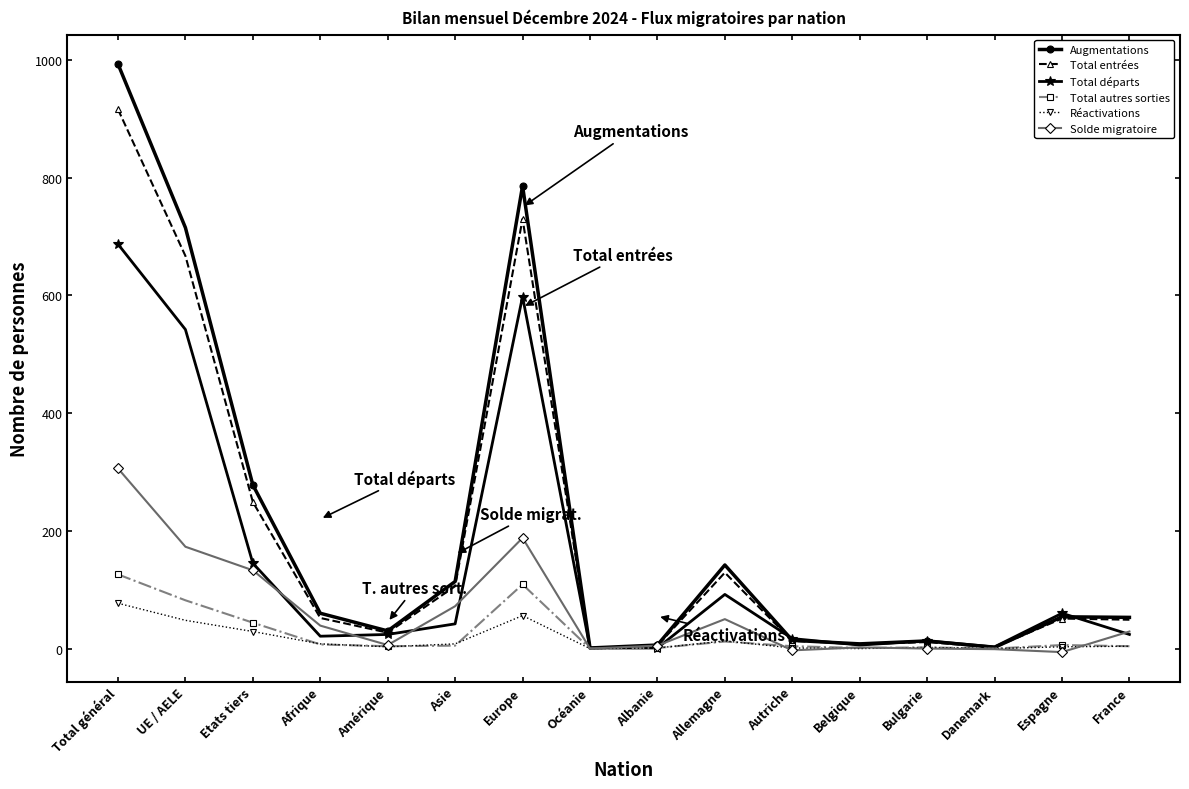

True or false: Total entrées has more than 2 points higher than both neighbors.

True